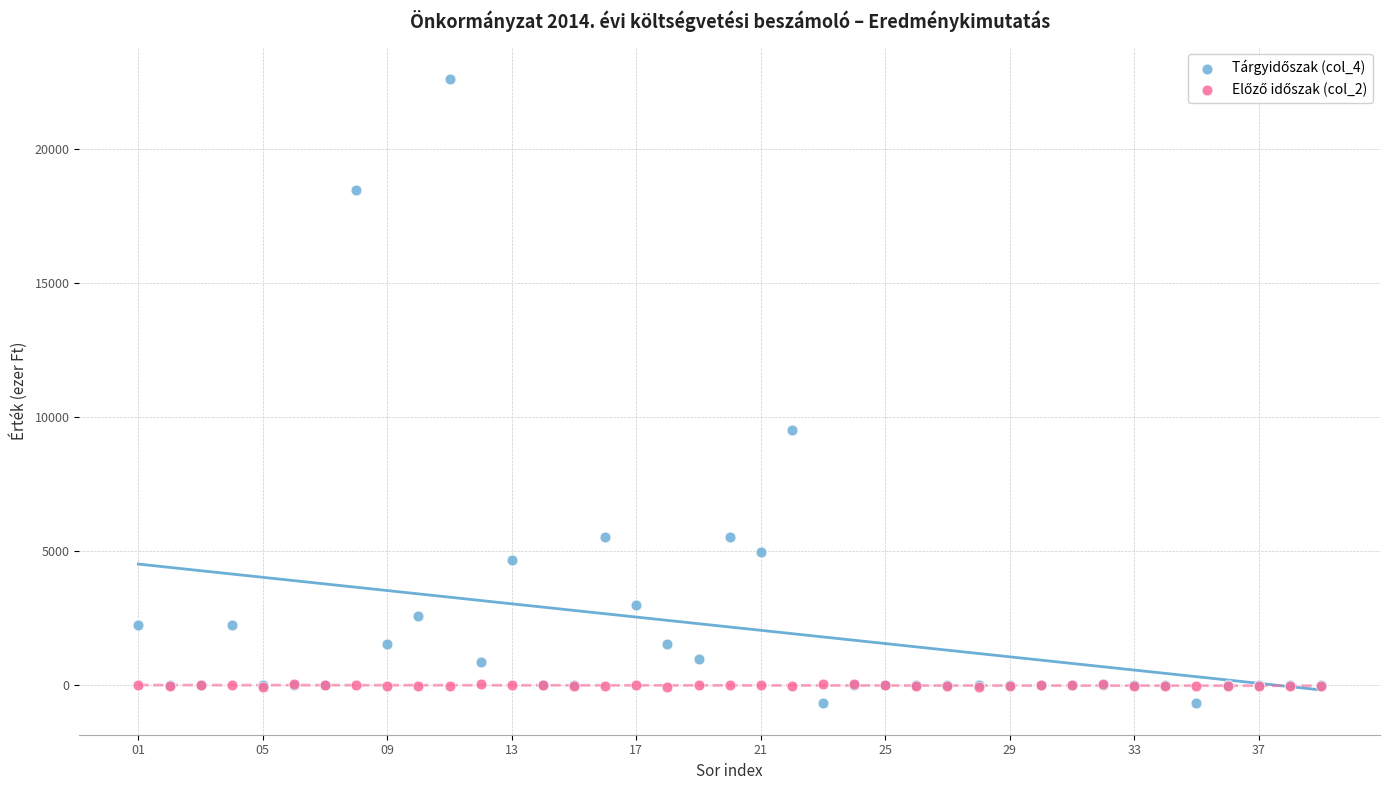

Across all series, what Y value is closest to 10966?

9499.0